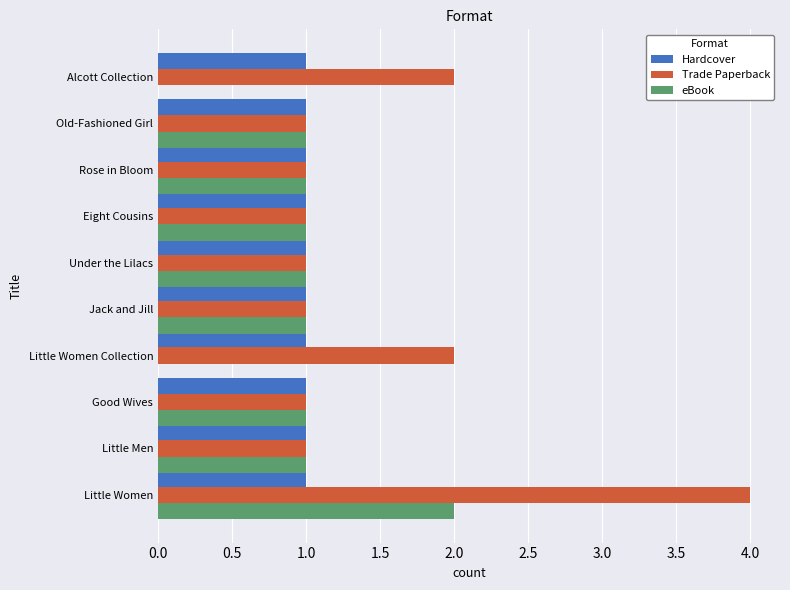

What is the maximum value shown in the chart?

4